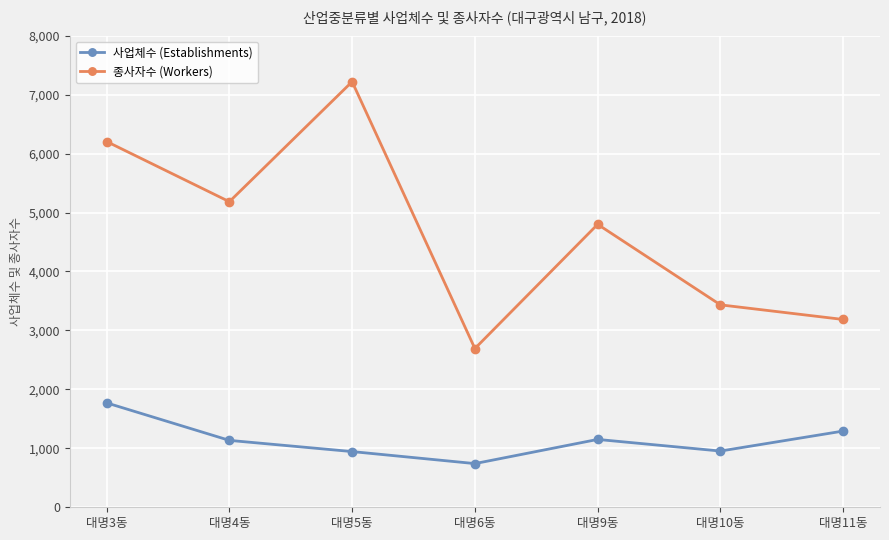

Rank the categories by 종사자수 (Workers) value from lowest to highest.

대명6동, 대명11동, 대명10동, 대명9동, 대명4동, 대명3동, 대명5동